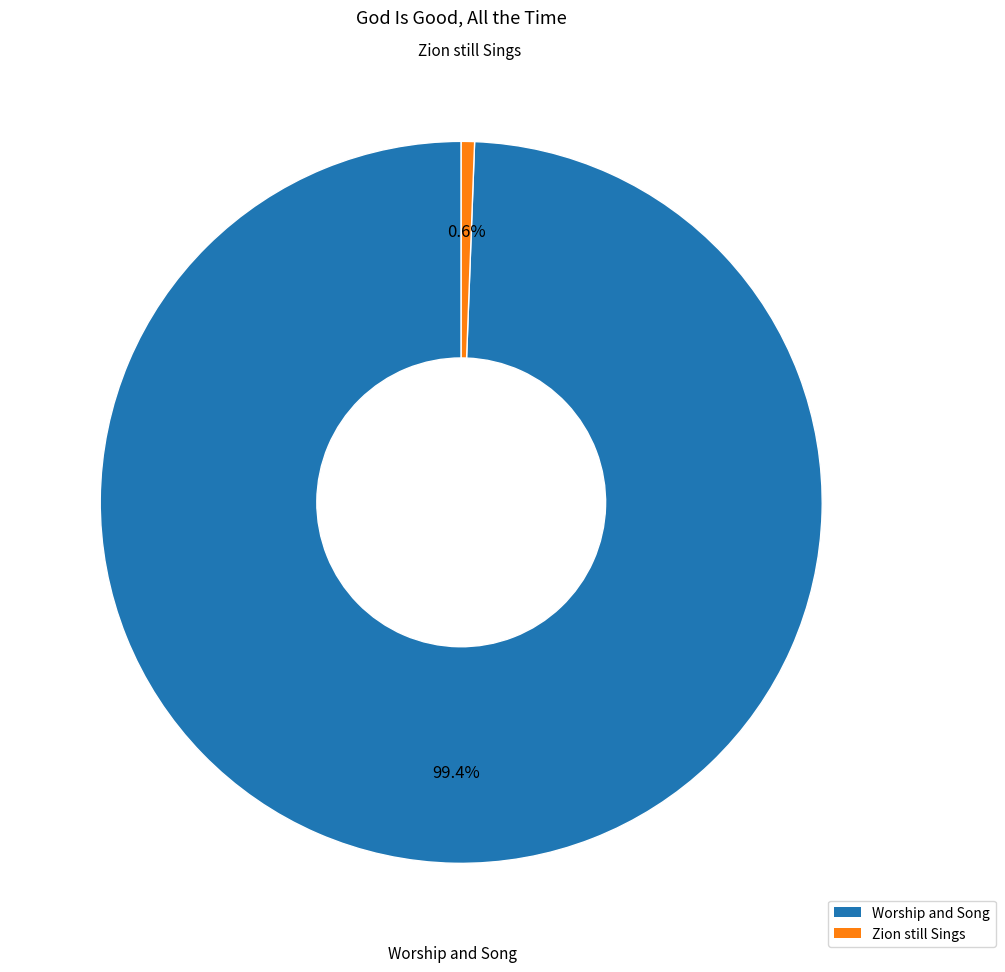

To the nearest percent, what portion does Worship and Song represent?

99%